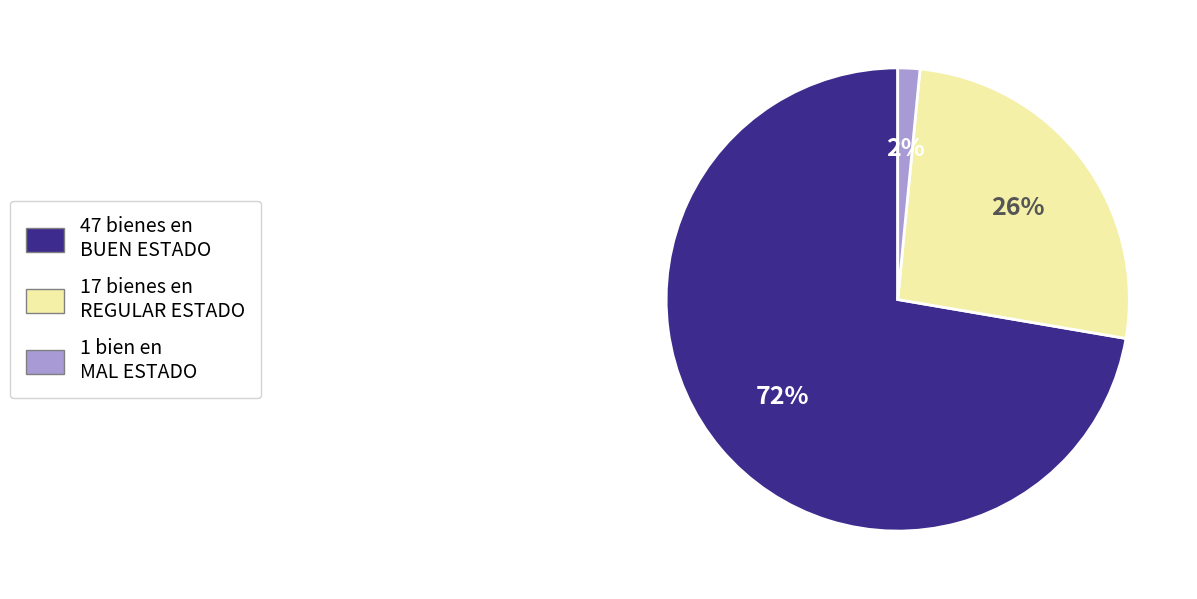

Count the number of slices in the pie.

3